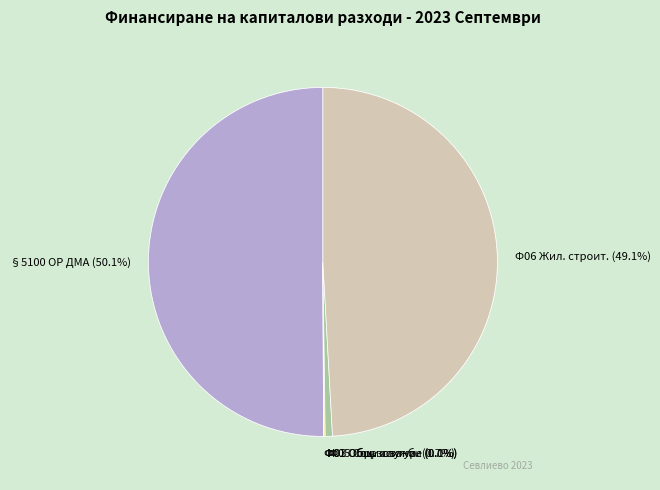

Is the sum of Основен ремонт на дълготрайни материални активи and Общи държавни служби greater than half?

Yes